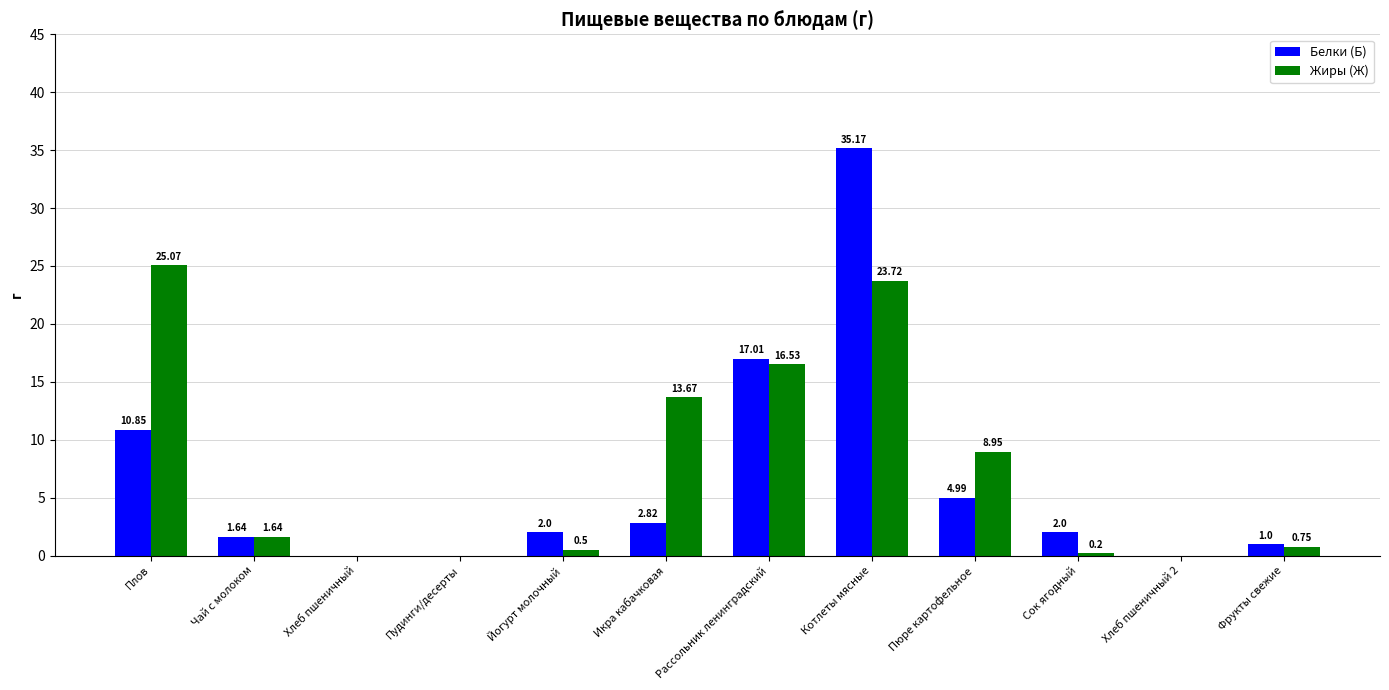

Which series has the largest total across all categories?

Жиры (Ж)